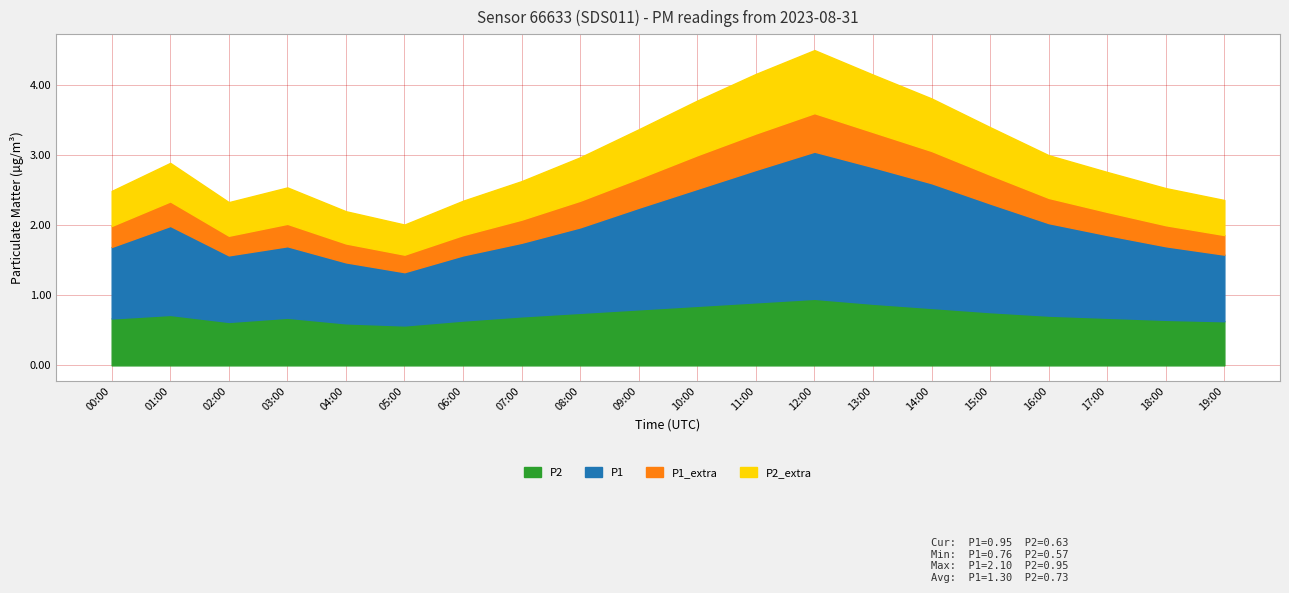

True or false: P2_extra has a value of 0.2 at 03:00.

False